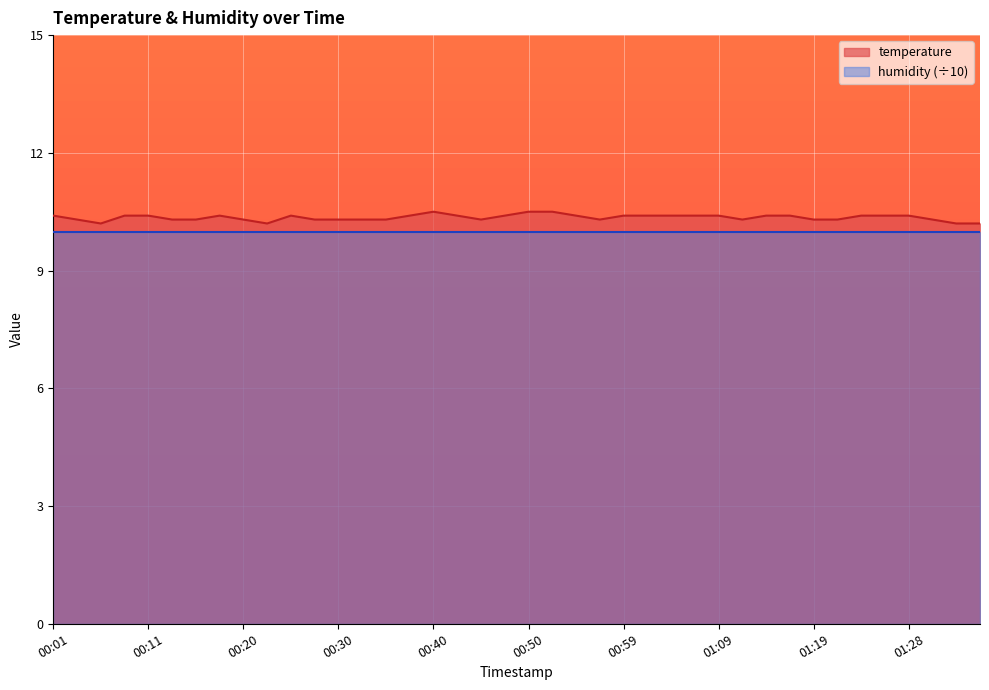

Reading right to left, what are all the values shown in this chart?

10.2	10.2	10.3	10.4	10.4	10.4	10.3	10.3	10.4	10.4	10.3	10.4	10.4	10.4	10.4	10.4	10.3	10.4	10.5	10.5	10.4	10.3	10.4	10.5	10.4	10.3	10.3	10.3	10.3	10.4	10.2	10.3	10.4	10.3	10.3	10.4	10.4	10.2	10.3	10.4